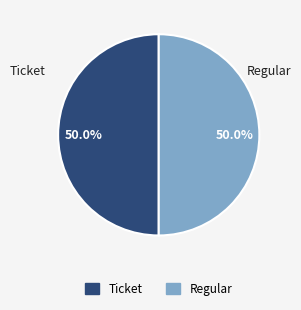

Approximately how many times larger is the value at Regular compared to Ticket?

1.0